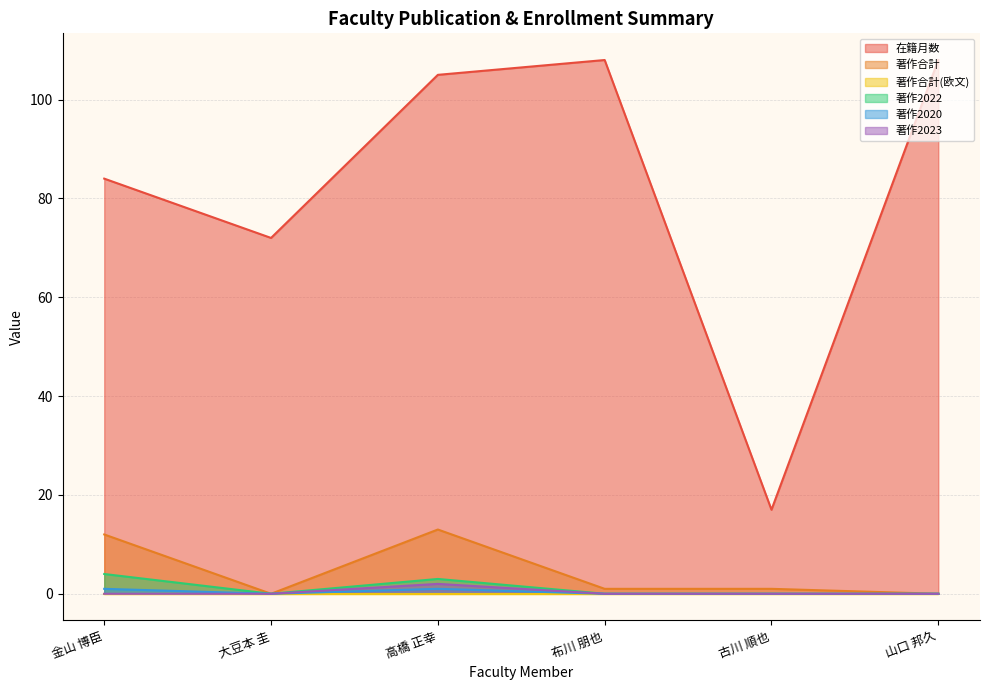

At which label does 在籍月数 reach its minimum?

古川 順也